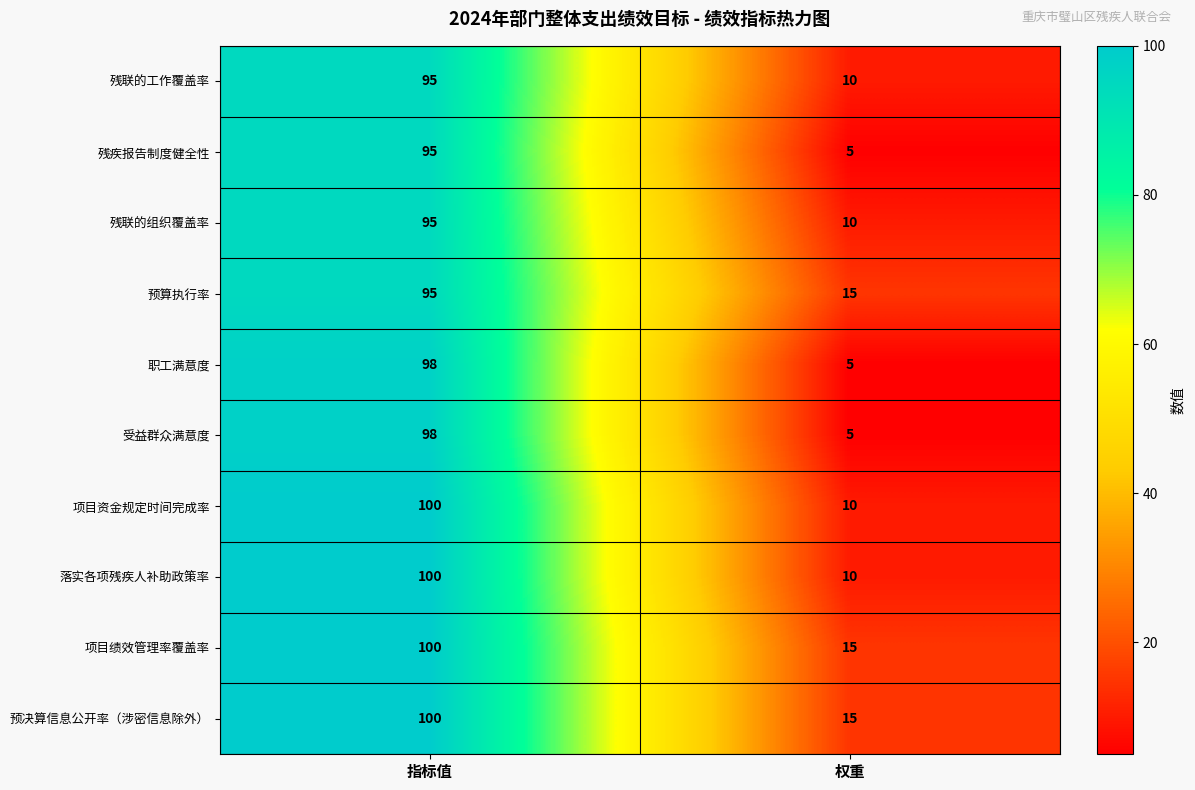

What is the minimum value for 预决算信息公开率（涉密信息除外）?

15